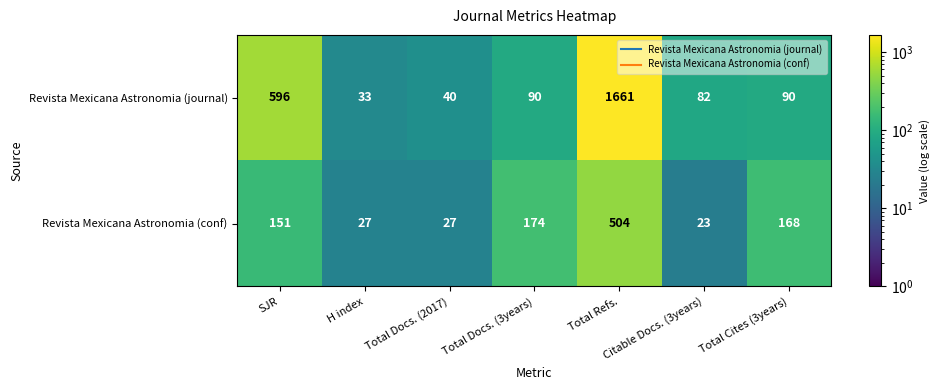

Which series has the widest spread of values?

Revista Mexicana Astronomia (journal)